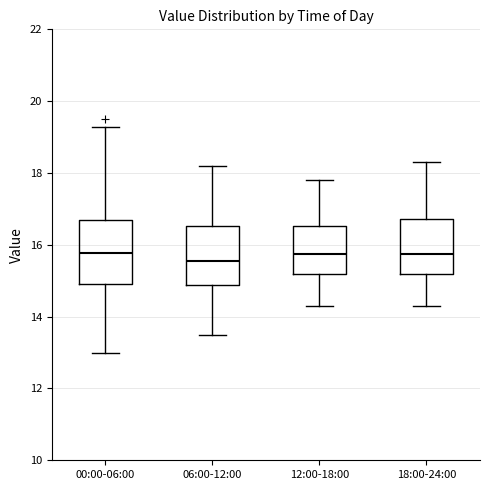

Reading left to right, read every box against the y-axis: the position of its median line, the range the box covers, and the ends of its whiskers. The values are not printed on the chart, so give them approximately, as read against the axis.

00:00-06:00: median 15.8, box 15.0 to 16.6, whiskers 13.0 to 19.2
06:00-12:00: median 15.6, box 14.8 to 16.6, whiskers 13.6 to 18.2
12:00-18:00: median 15.8, box 15.2 to 16.6, whiskers 14.4 to 17.8
18:00-24:00: median 15.8, box 15.2 to 16.8, whiskers 14.4 to 18.4